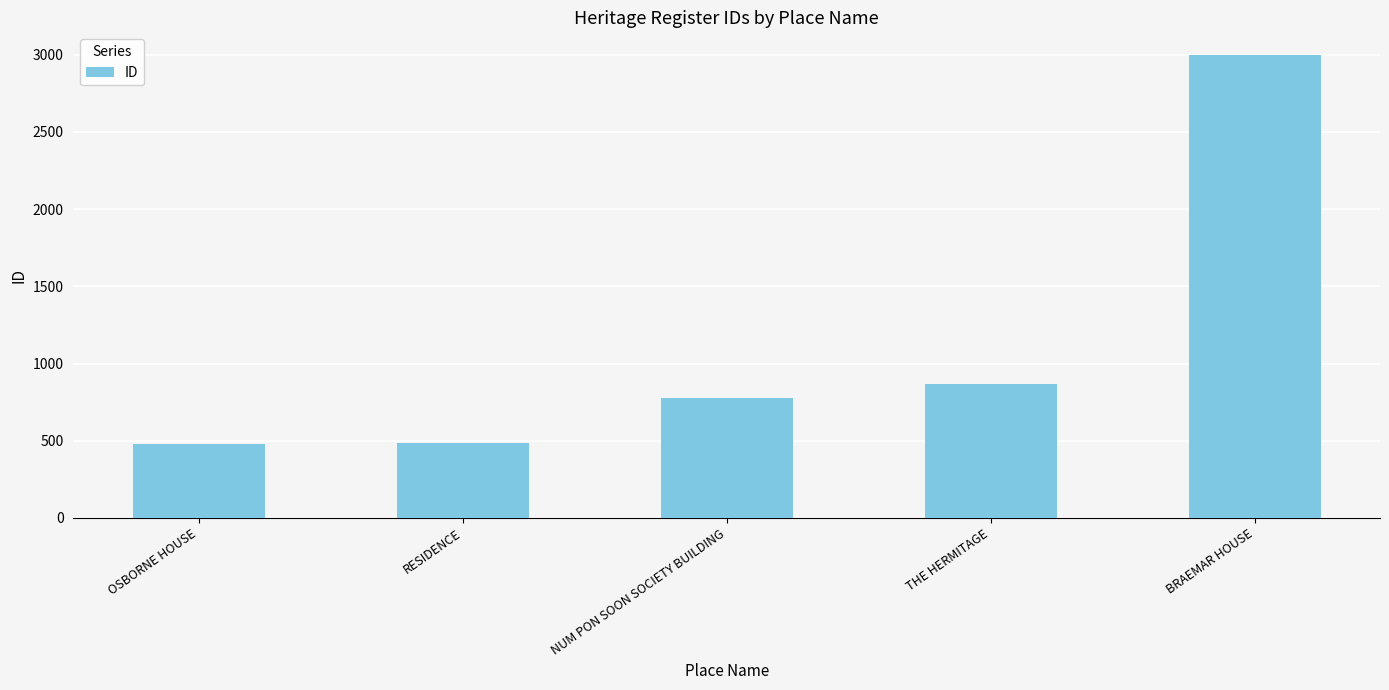

How many values are below 780?

2